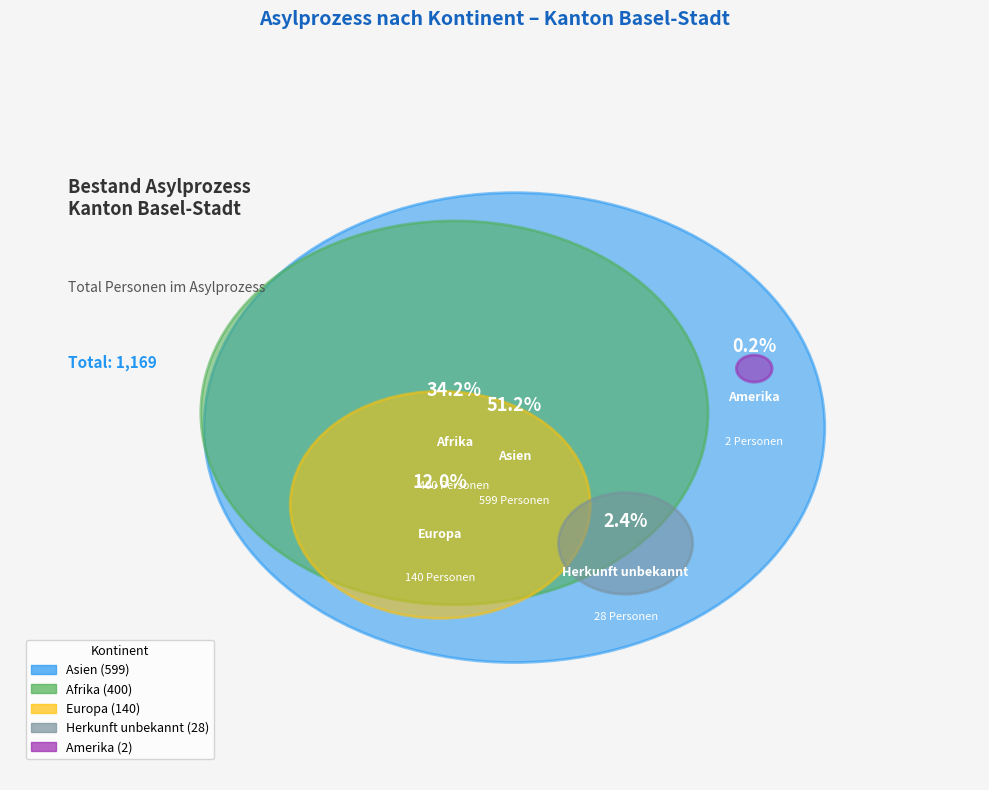

Combined, do Europa and Ozeanien account for over 50%?

No